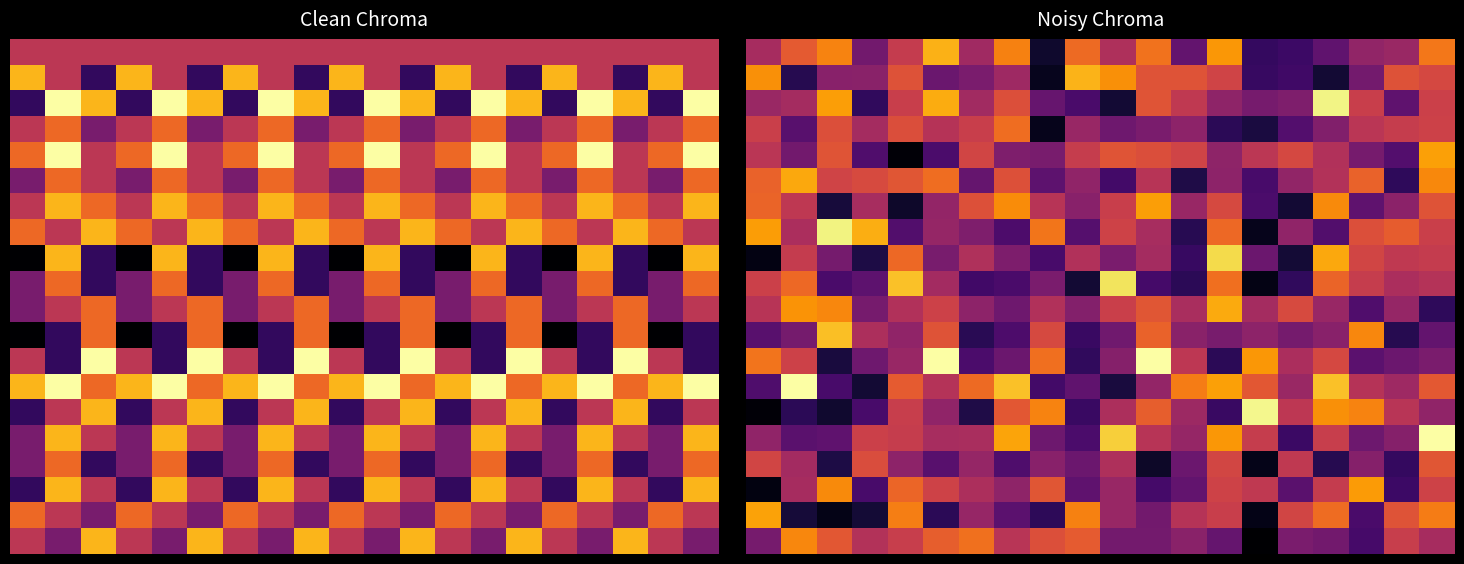

Which category has the highest value across all series?

5